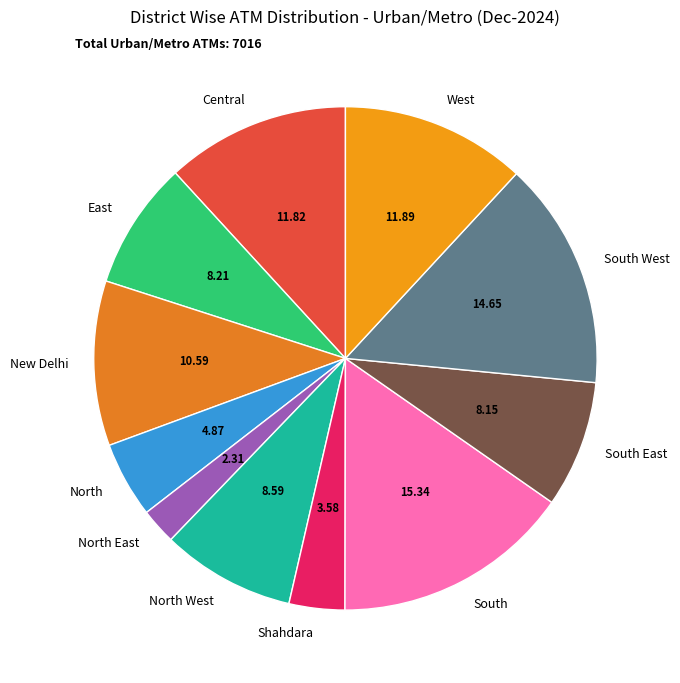

Between North East and East, which is larger?

East